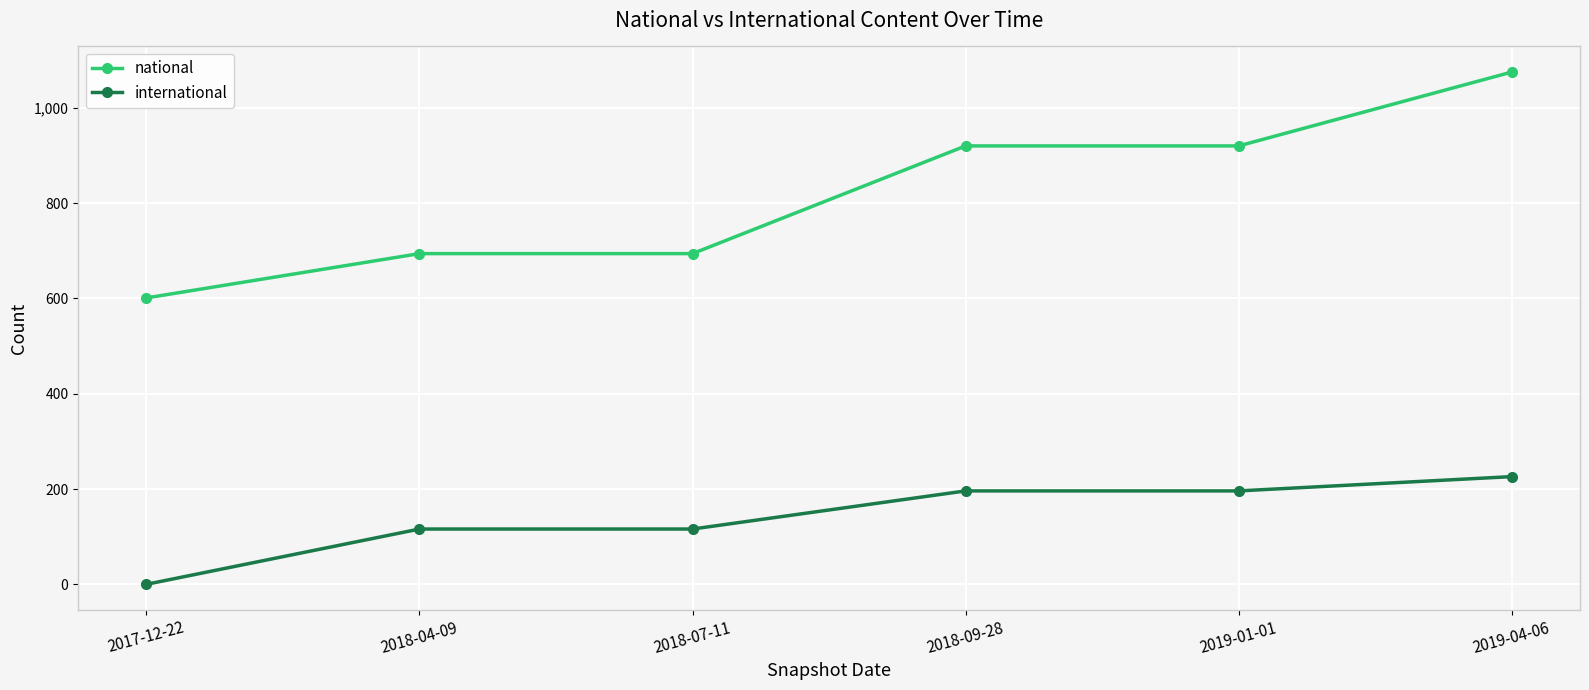

What is the average value of the international series?

142